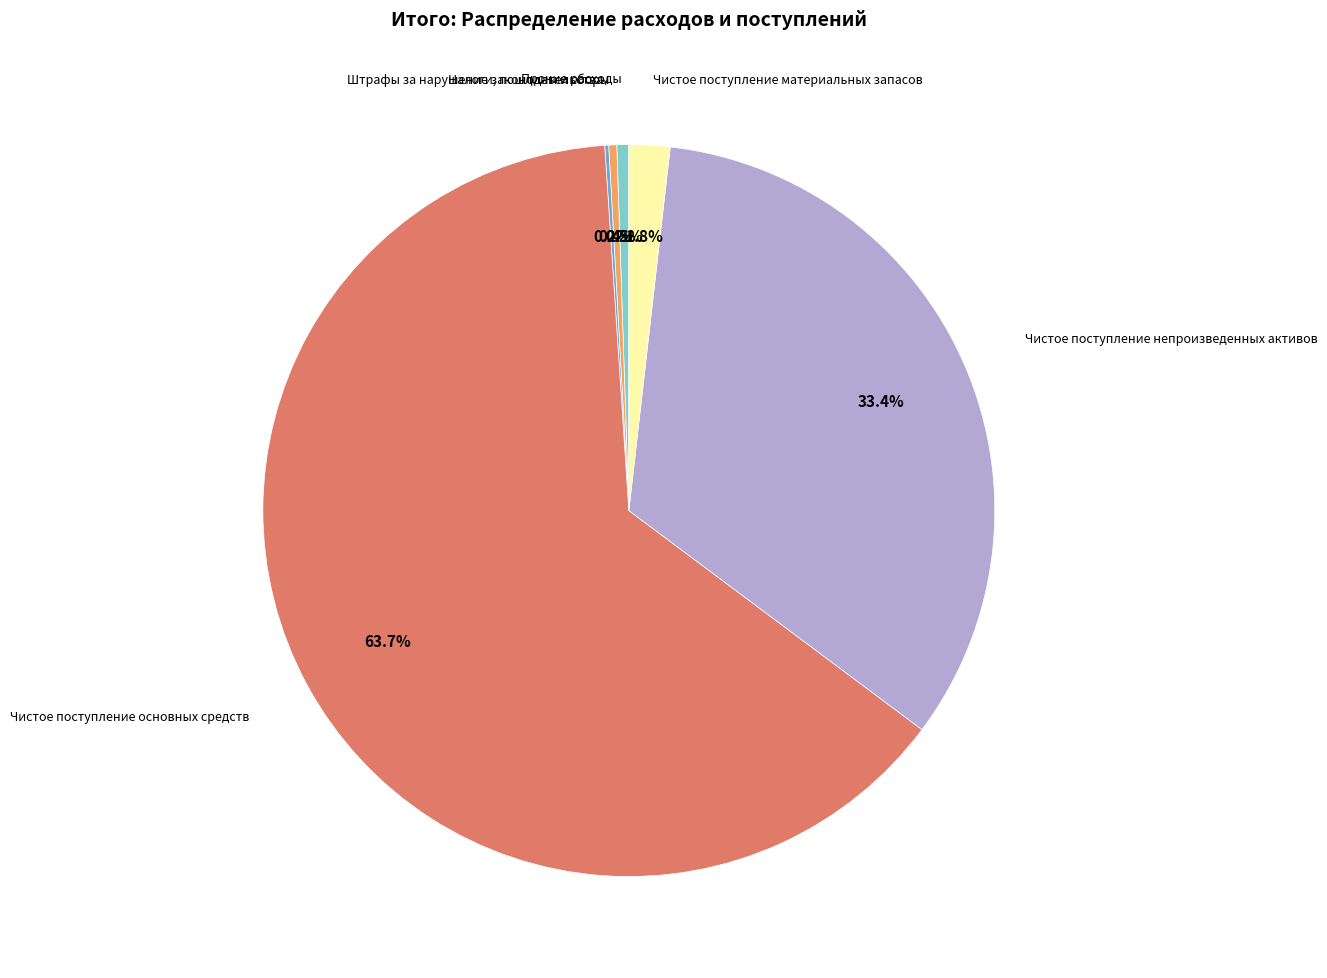

Is there any slice that represents more than half of the pie?

Yes